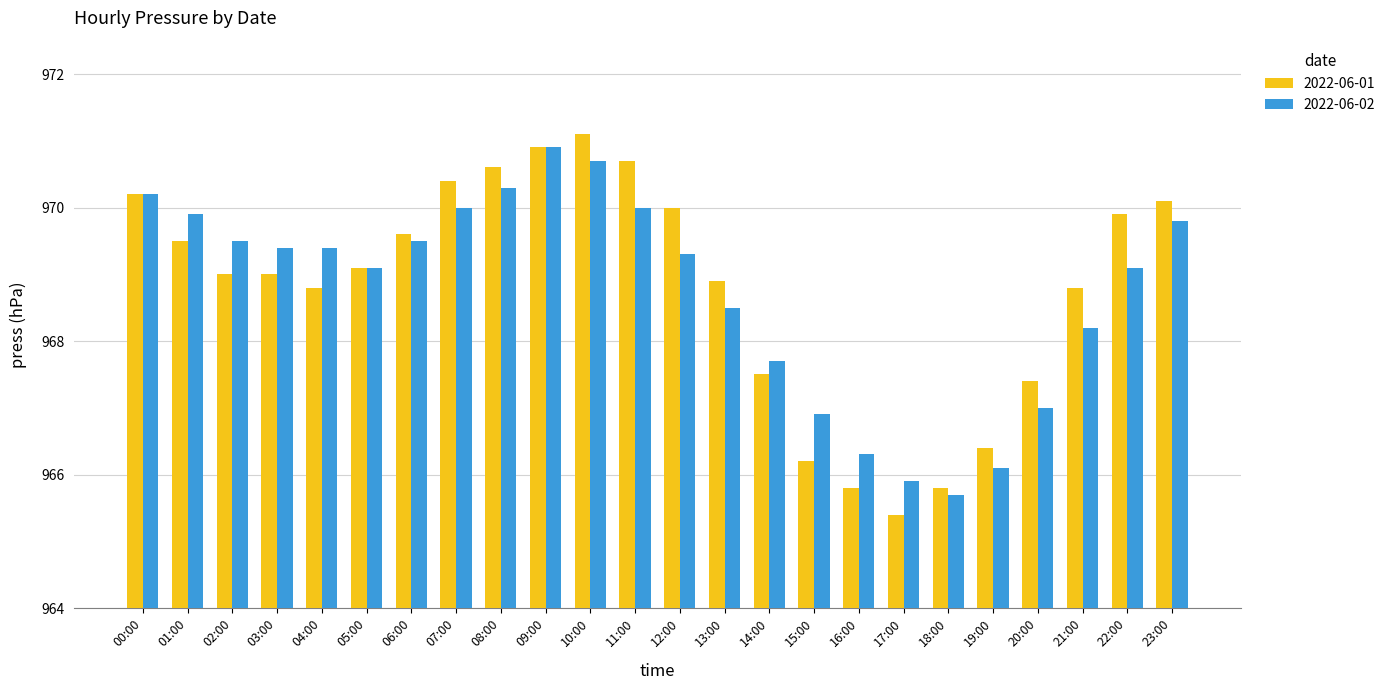

What position from the left is 16:00?

17